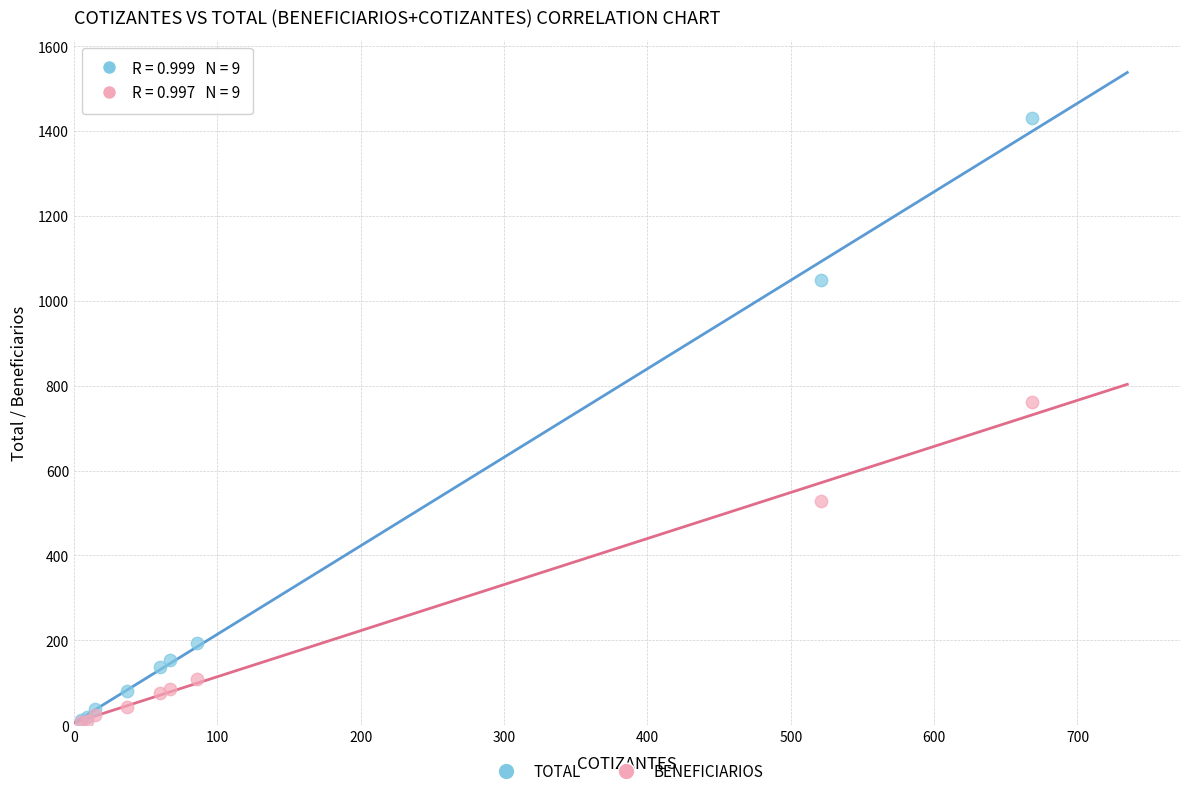

In the TOTAL series, what Y value is closest to 721?

1049